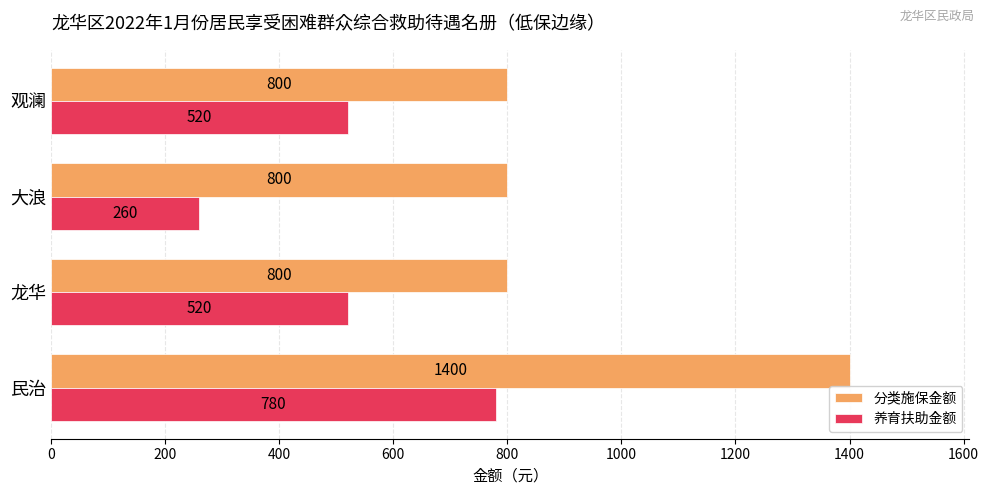

The 养育扶助金额 series shows 1295 at 民治. True or false?

False